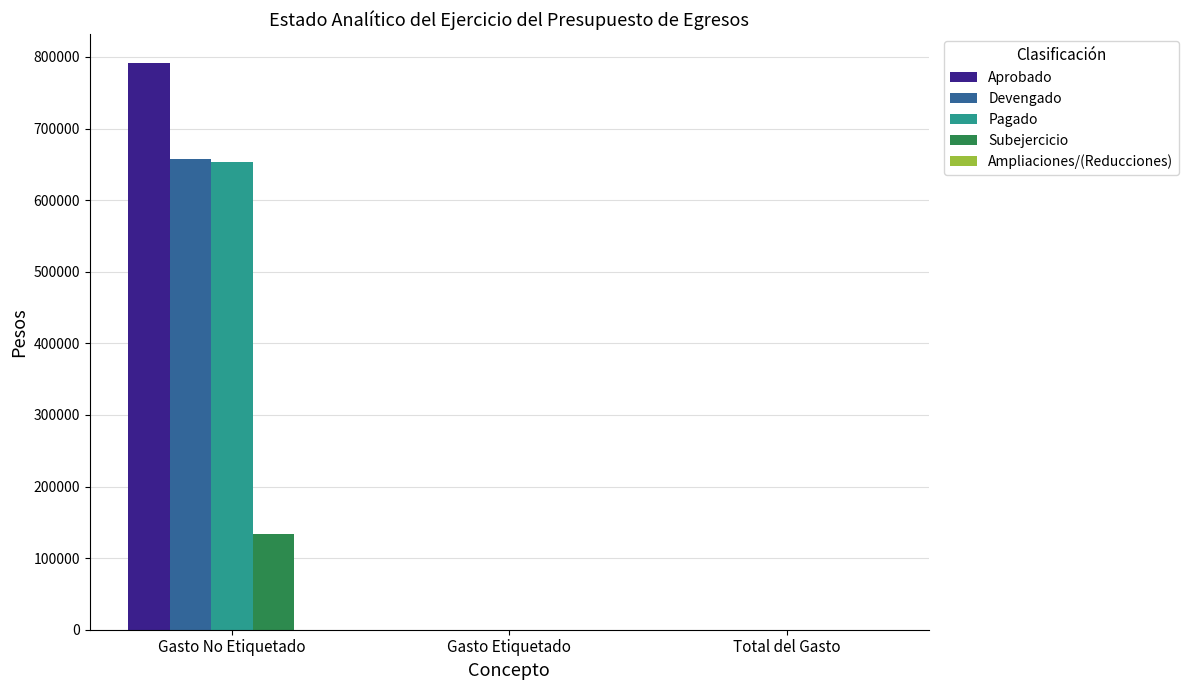

The Pagado series shows 0 at Gasto Etiquetado. True or false?

True